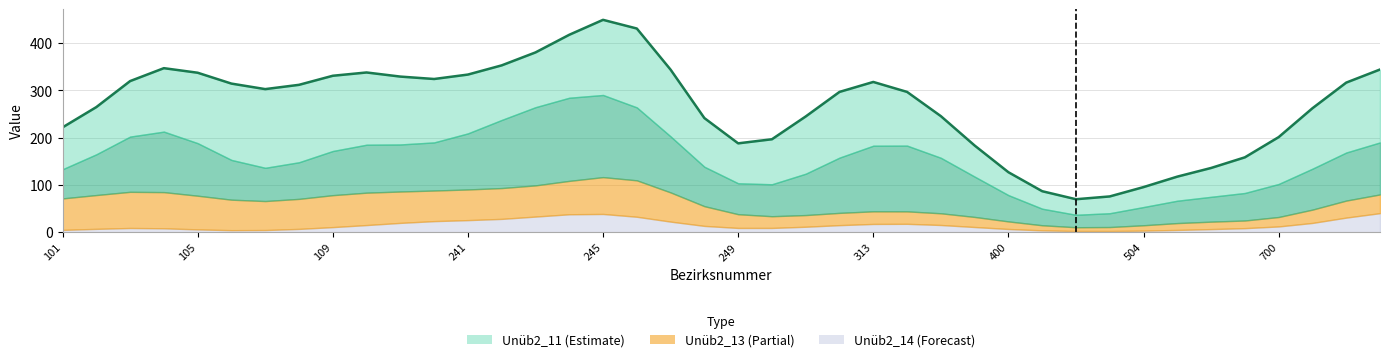

True or false: there are more than 1 points higher than both neighbors.

True